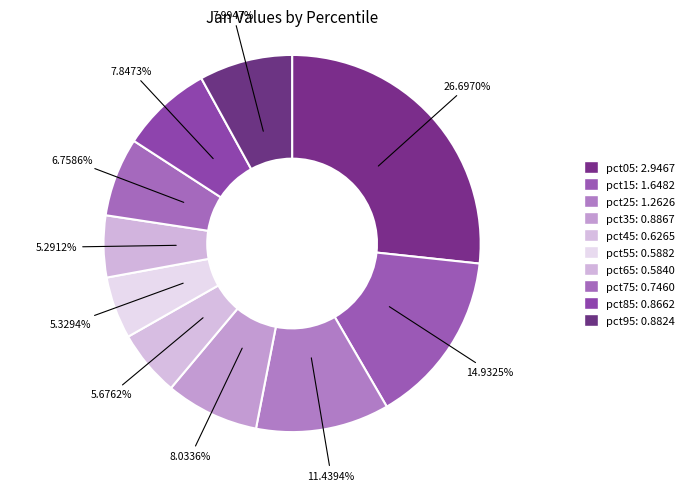

What is the smallest slice in the pie chart?

pct65